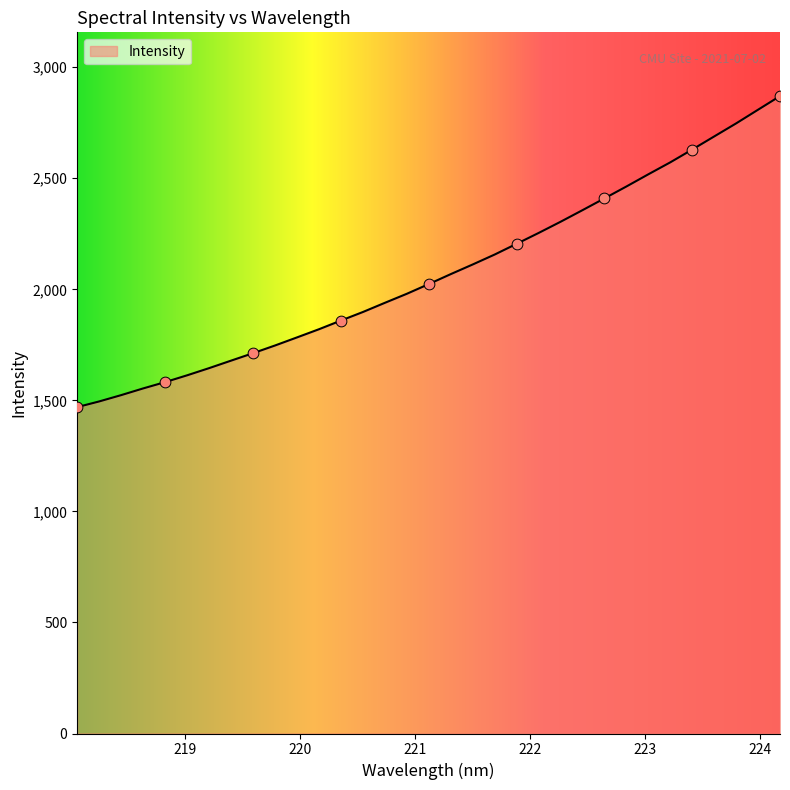

What is the maximum value shown in the chart?

2870.2